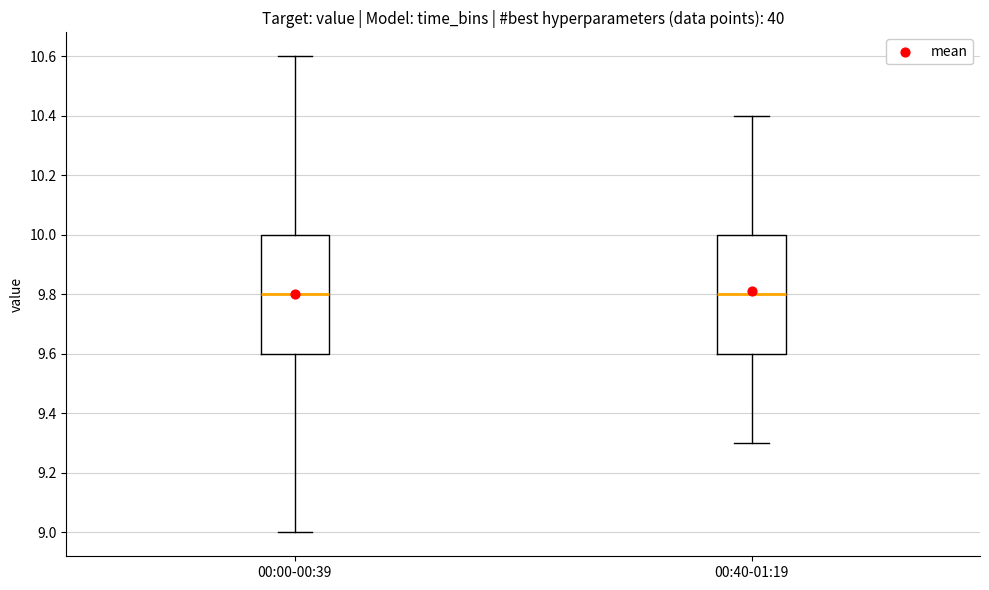

Where does the upper whisker of the box for 00:00-00:39 end on the y-axis? The values are not printed on the chart, so give them approximately, as read against the axis.

10.6